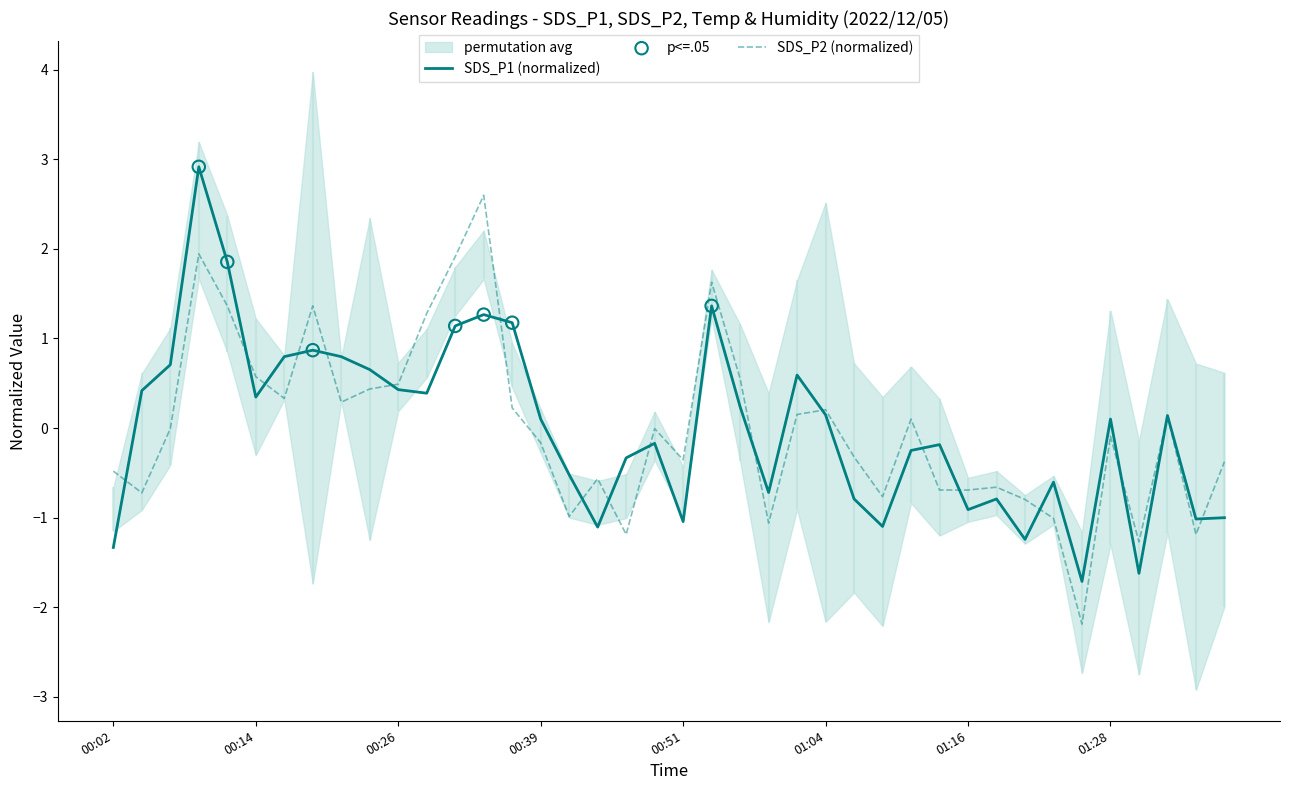

What is the total value across all series at 01:31?

-2.9